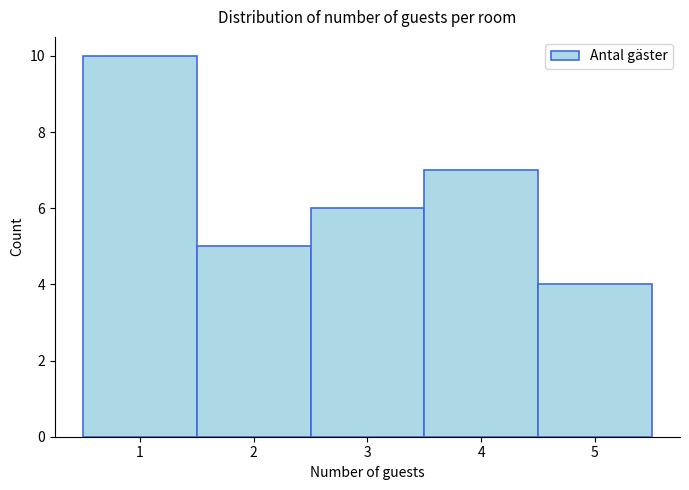

Reading left to right, list every bar in this chart as the range it spans on the x-axis followed by its height. The values are not printed on the chart, so give them approximately, as read against the axis.

0.5 to 1.5: 10
1.5 to 2.5: 5
2.5 to 3.5: 6
3.5 to 4.5: 7
4.5 to 5.5: 4